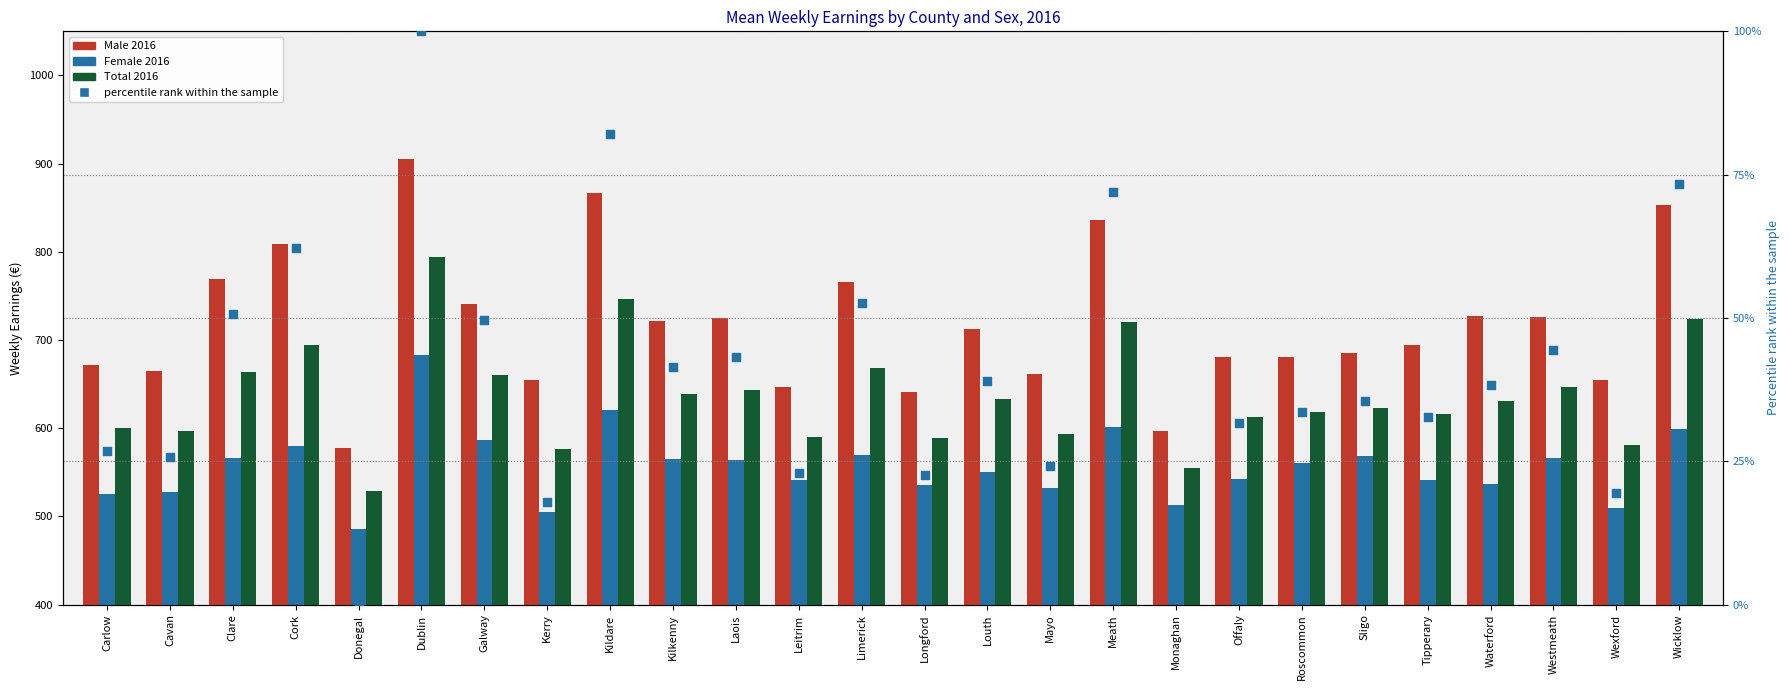

Which series reaches the minimum Y coordinate?

percentile rank within the sample